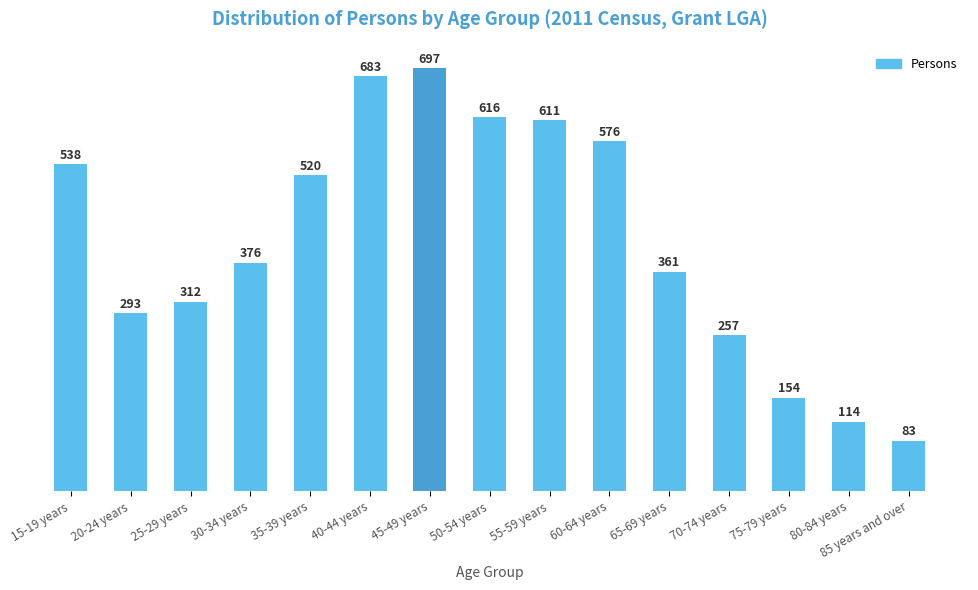

What position from the right is 50-54 years?

8